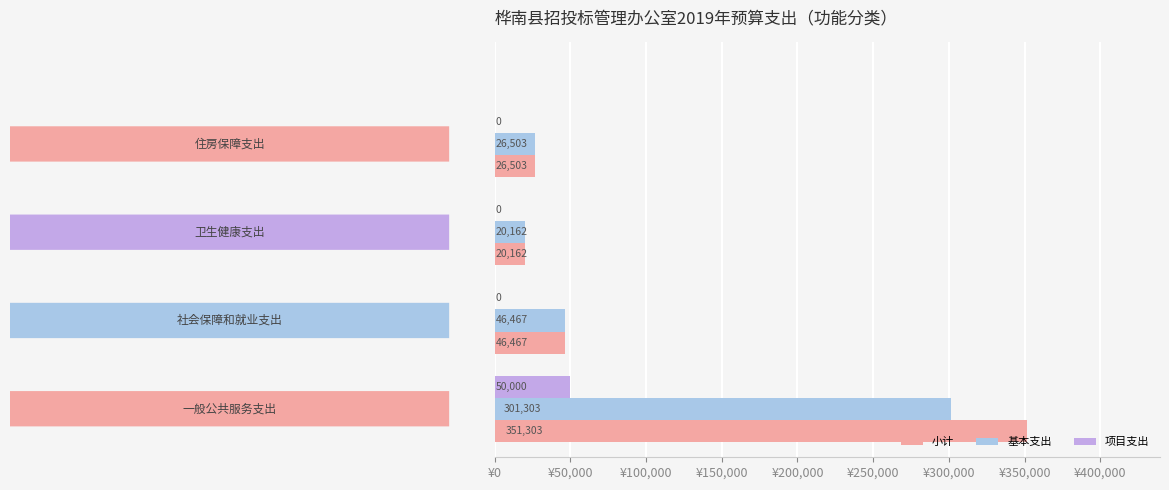

How many 项目支出 values are between 0 and 50000?

4